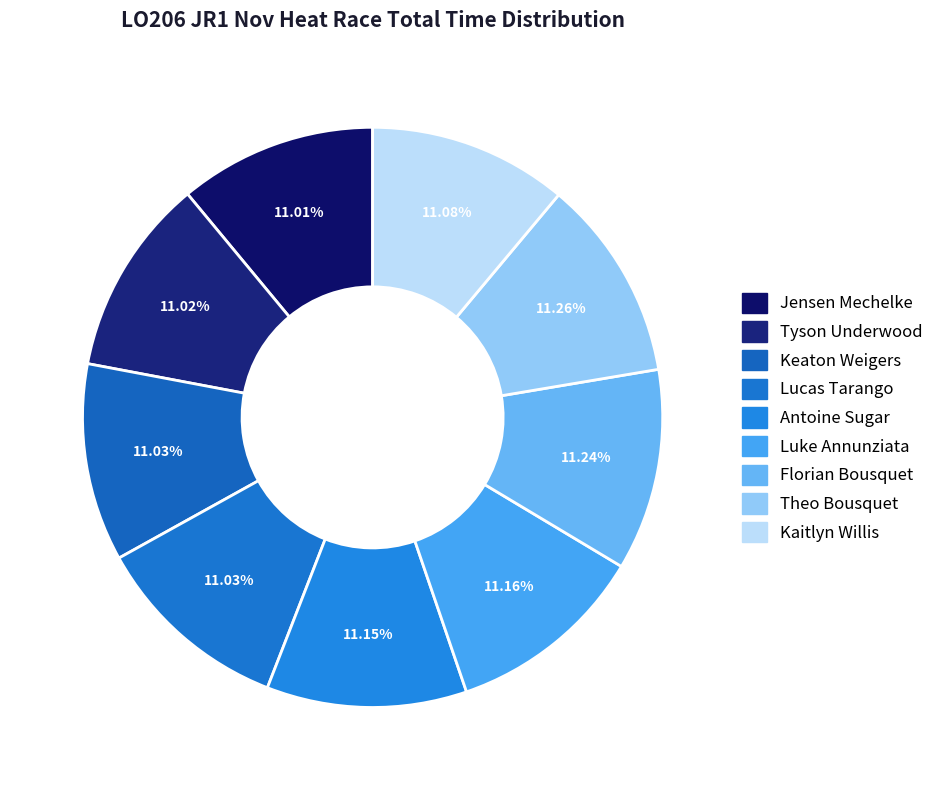

How many segments does this pie chart have?

9